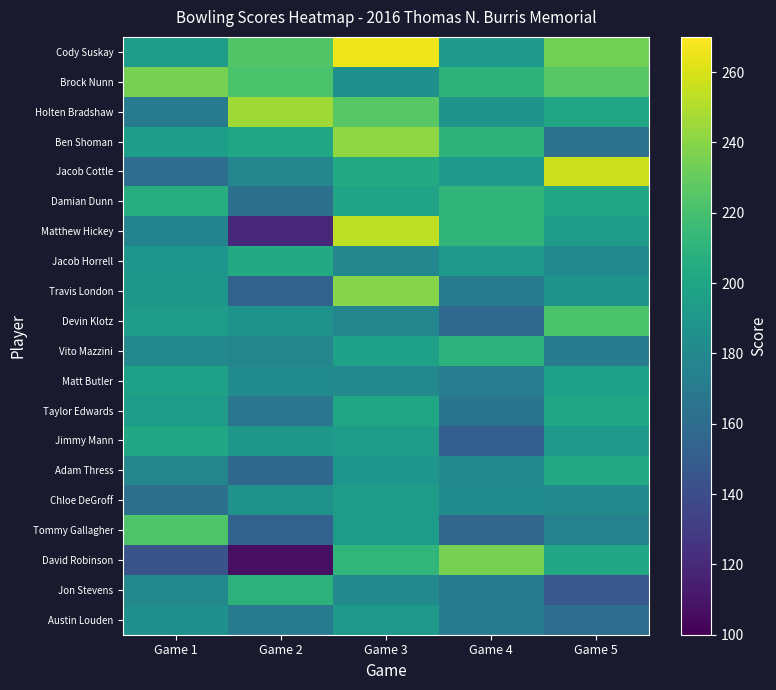

Which series has the largest range (max minus min)?

Matthew Hickey